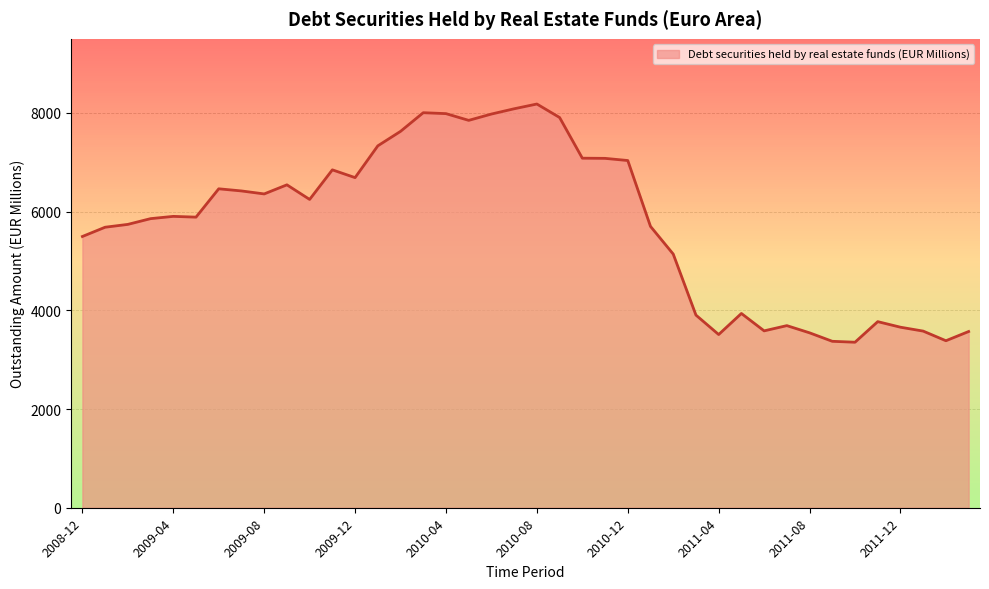

Reading left to right, what are all the values shown in this chart?

5495.6	5683.3	5740.8	5857.1	5903.2	5887.7	6461.8	6418.4	6357.9	6542.3	6246.4	6845.8	6688.2	7332.1	7625.4	8003.5	7984.7	7848.3	7976.4	8083.1	8179.5	7906.1	7082.0	7078.5	7034.7	5700.1	5139.6	3903.0	3509.3	3936.0	3583.7	3689.7	3543.7	3372.0	3353.4	3770.4	3657.6	3578.7	3383.5	3570.4